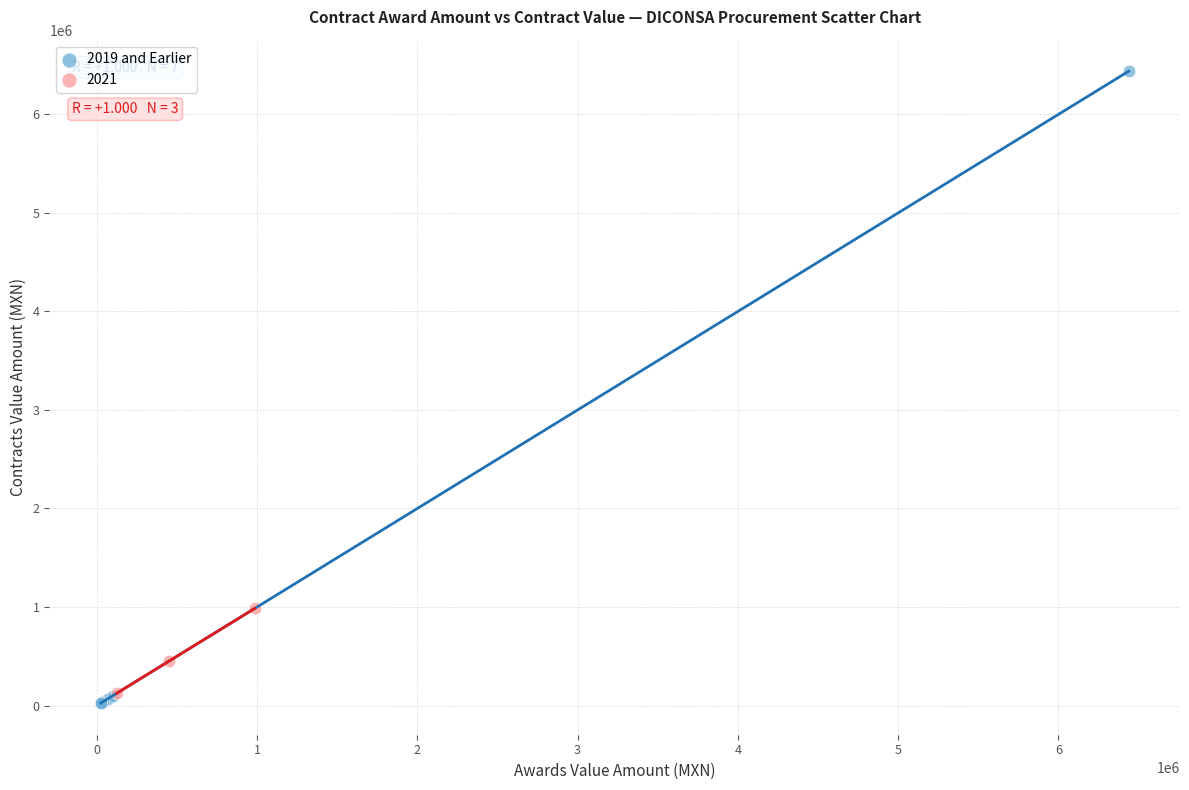

Which series has the widest spread of Y values?

2019 and Earlier